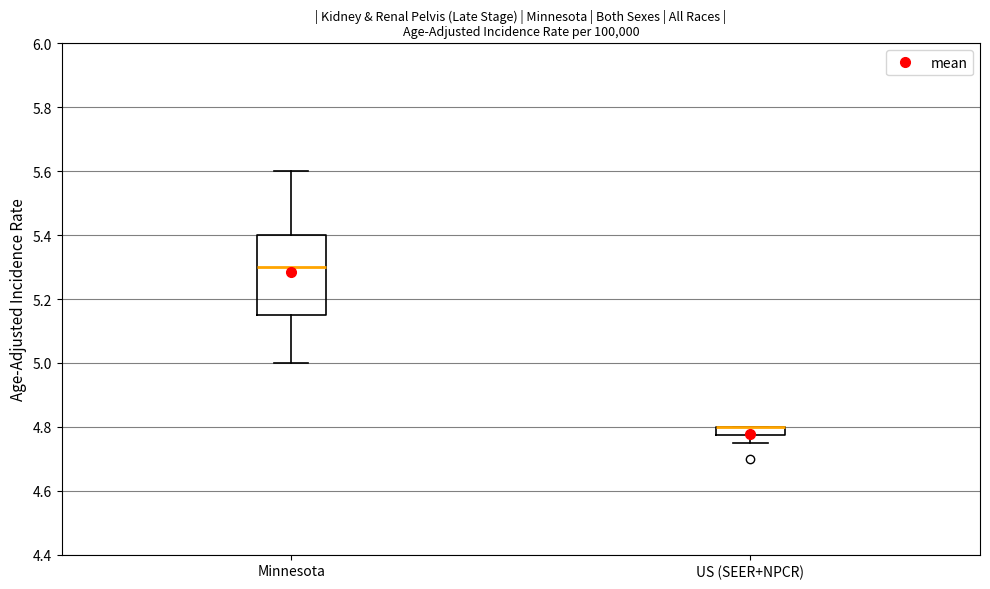

Comparing the boxes themselves (not the whiskers), which one is the tallest?

Minnesota